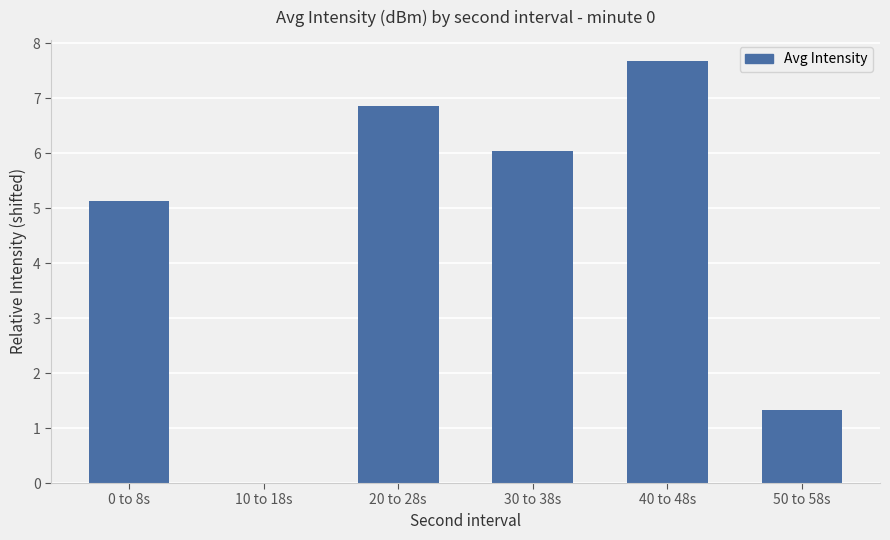

What is the greatest value displayed?

7.7